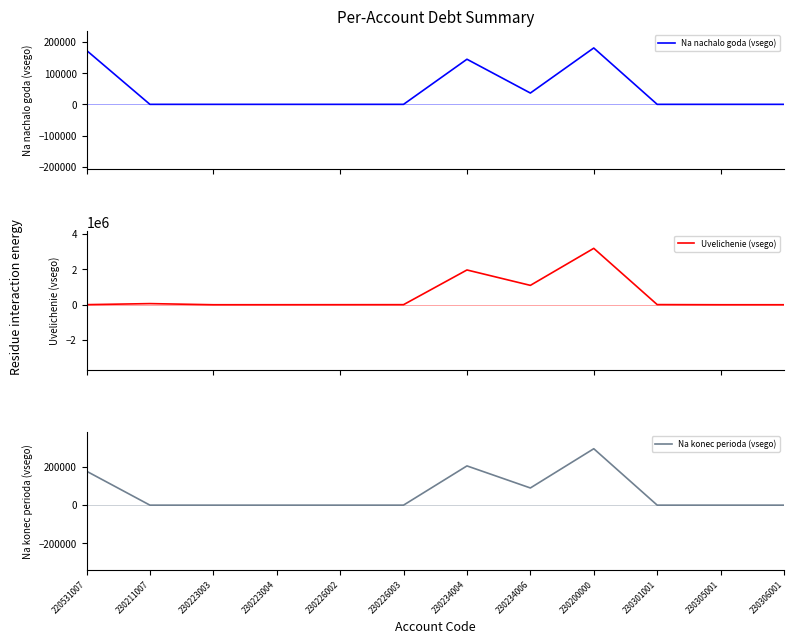

What position from the right is 230226003?

7